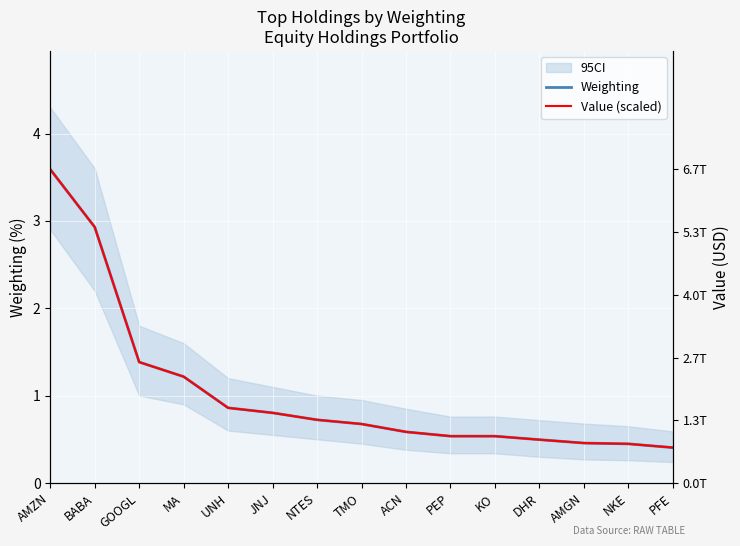

What is the maximum value shown in the chart?

3.6